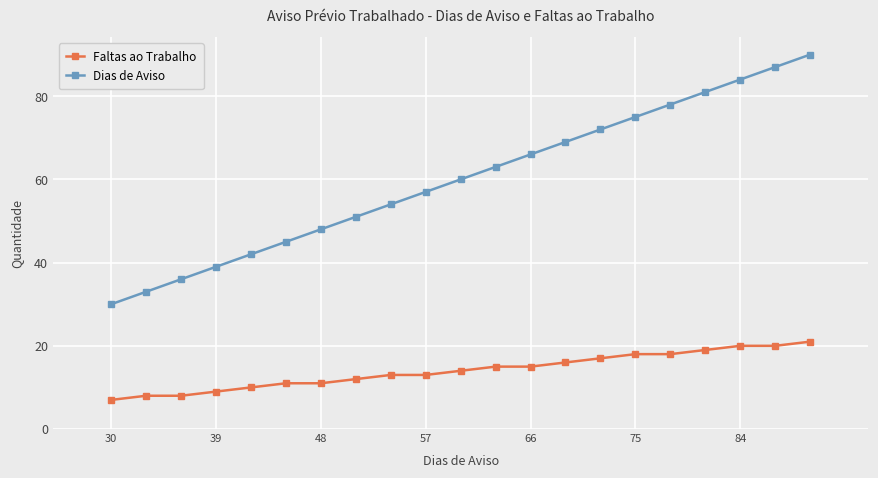

Which series has the largest range (max minus min)?

Dias de Aviso